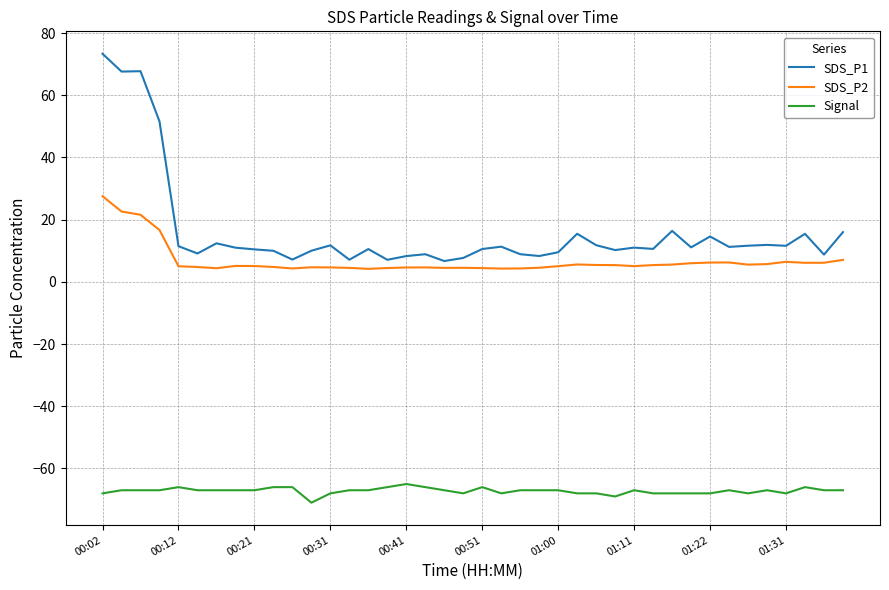

True or false: Signal and SDS_P1 cross at least once.

False